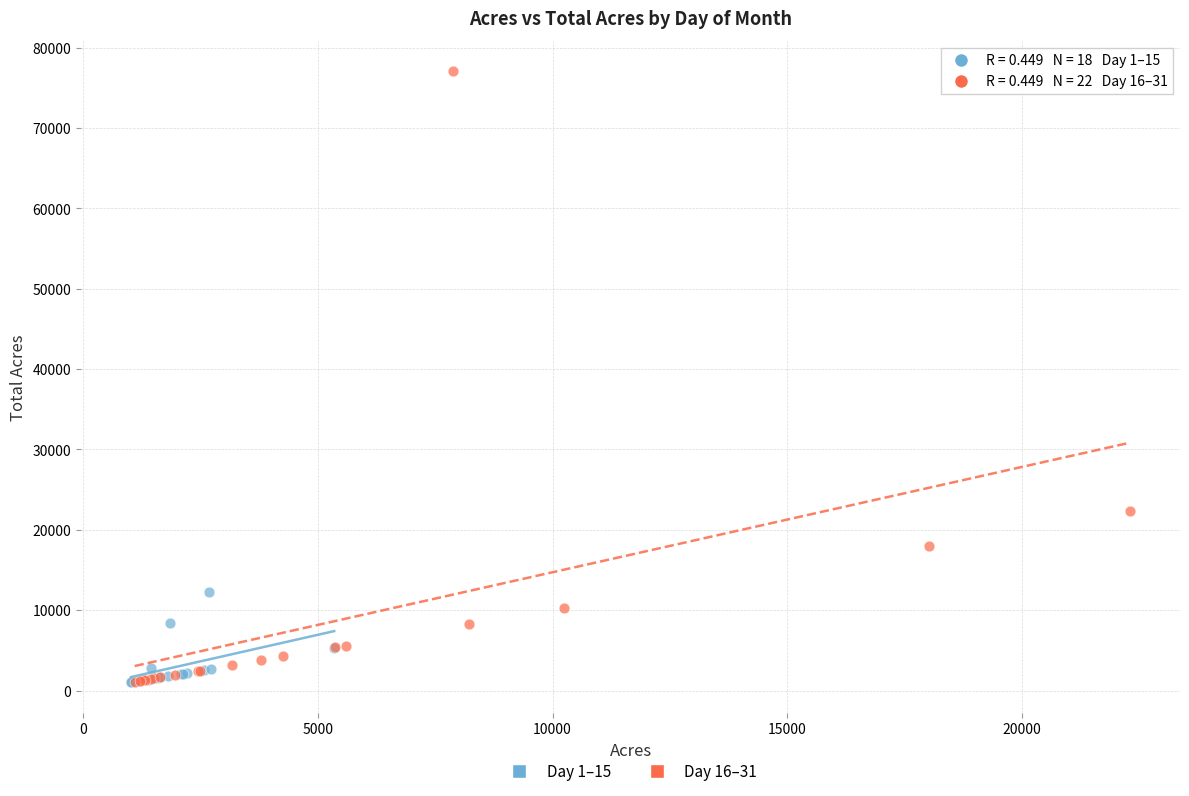

Which series has the widest spread of Y values?

Day 16–31